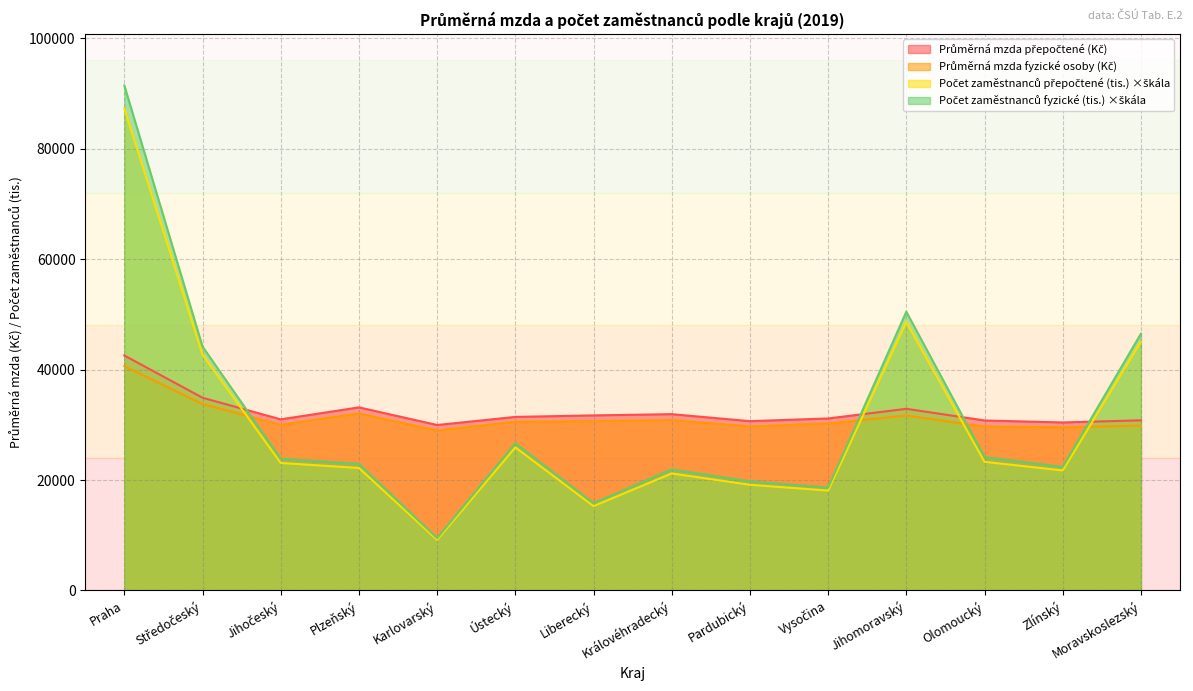

True or false: Počet zaměstnanců přepočtené (tis.) has a value of 21730.3 at Zlínský.

True